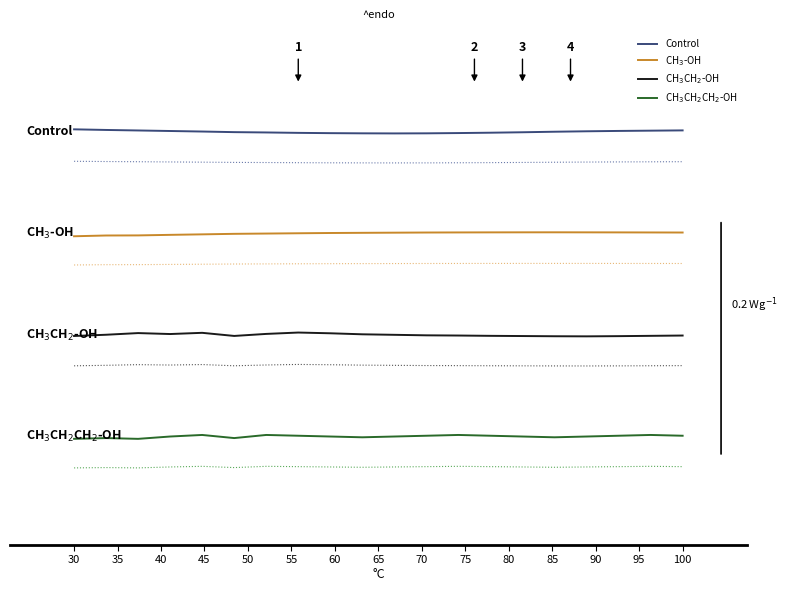

At which label does Control reach its peak?

30